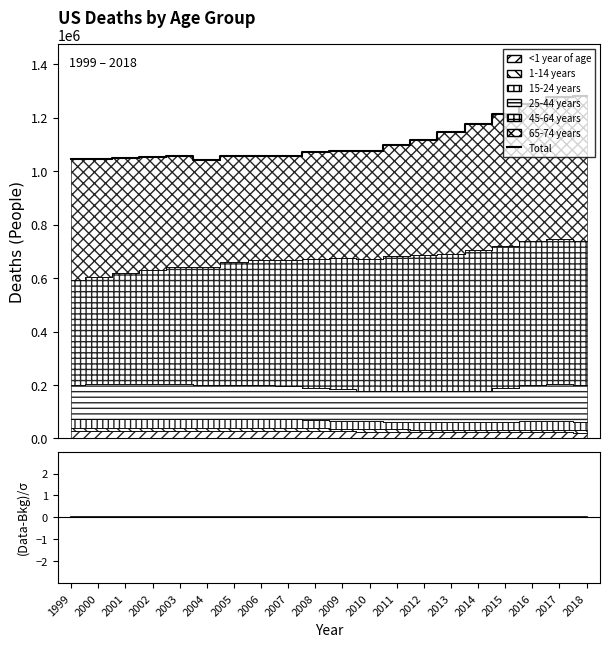

The value at 2000 is 1044379. True or false?

True